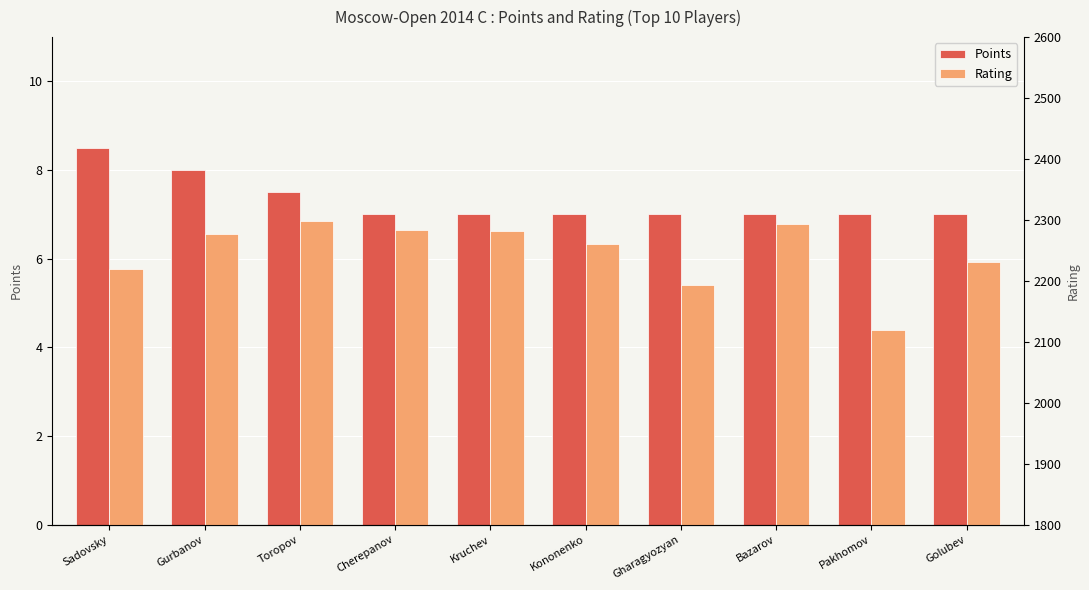

Reading right to left, extract all data points from this chart.

Points: Golubev=7.0	Pakhomov=7.0	Bazarov=7.0	Gharagyozyan=7.0	Kononenko=7.0	Kruchev=7.0	Cherepanov=7.0	Toropov=7.5	Gurbanov=8.0	Sadovsky=8.5
Rating: Golubev=2231.0	Pakhomov=2119.0	Bazarov=2293.0	Gharagyozyan=2193.0	Kononenko=2260.0	Kruchev=2281.0	Cherepanov=2283.0	Toropov=2298.0	Gurbanov=2277.0	Sadovsky=2220.0